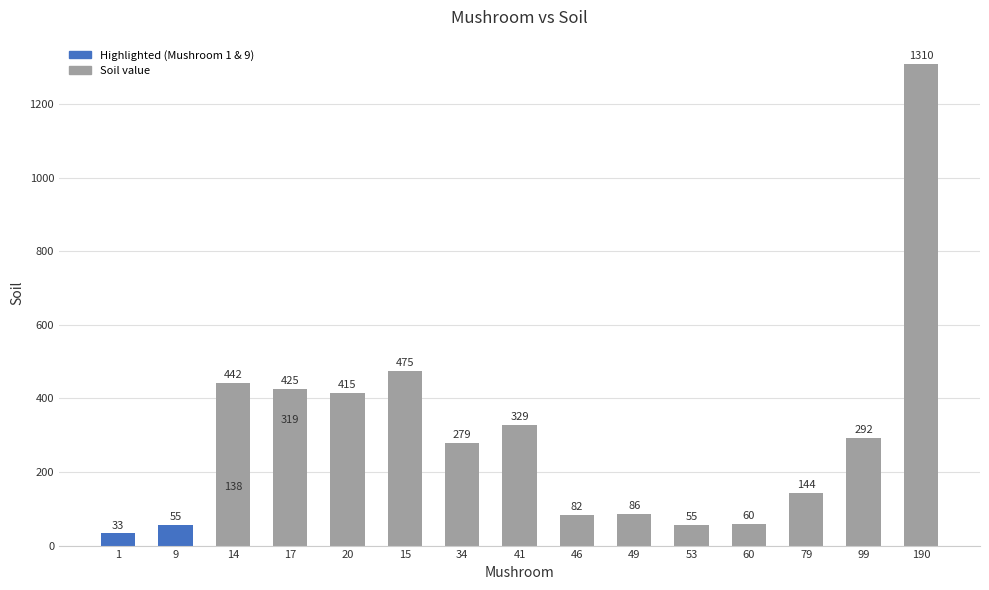

At which category does the chart reach its minimum across all series?

1